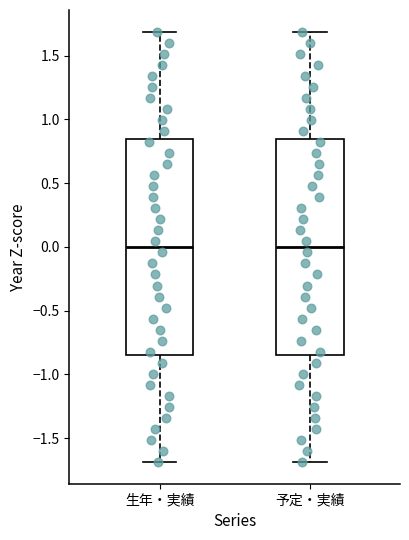

Reading left to right, read every box against the y-axis: the position of its median line, the range the box covers, and the ends of its whiskers. The values are not printed on the chart, so give them approximately, as read against the axis.

生年・実績: median 0.00, box -0.85 to 0.85, whiskers -1.70 to 1.70
予定・実績: median 0.00, box -0.85 to 0.85, whiskers -1.70 to 1.70